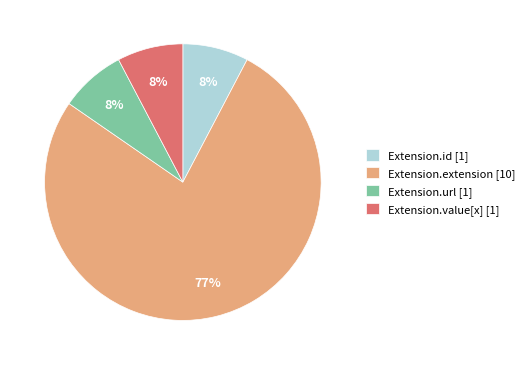

What is the majority slice?

Extension.extension [10]